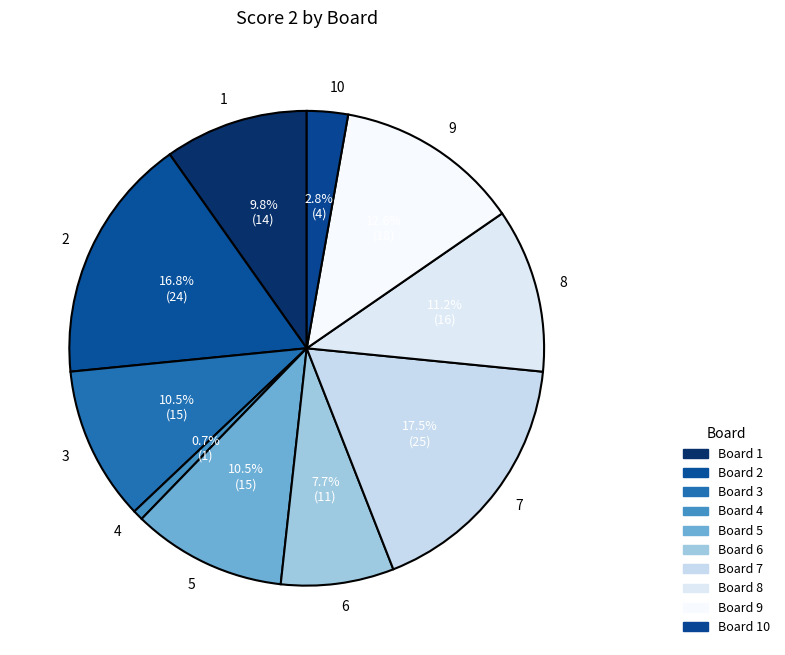

Is there a majority slice in this chart?

No